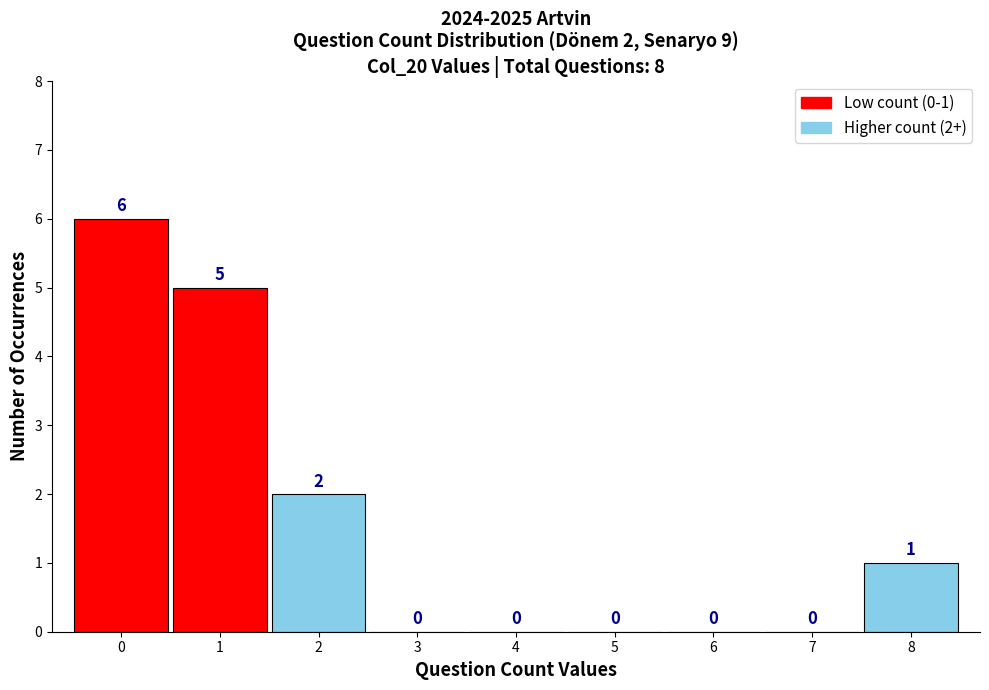

Over which range of the x-axis is the bar tallest?

-0.5 to 0.5